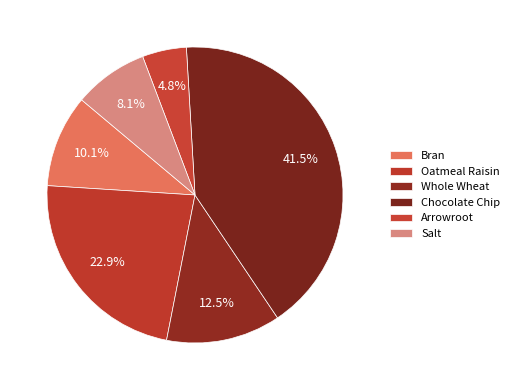

Which slice is the largest?

Chocolate Chip